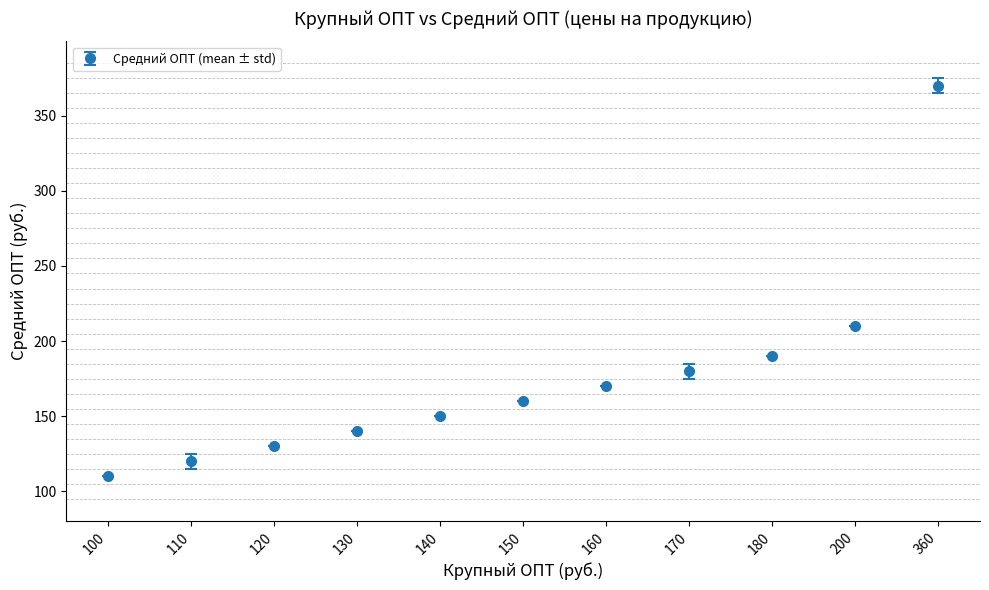

What is the value of the 9th point from the left?

190